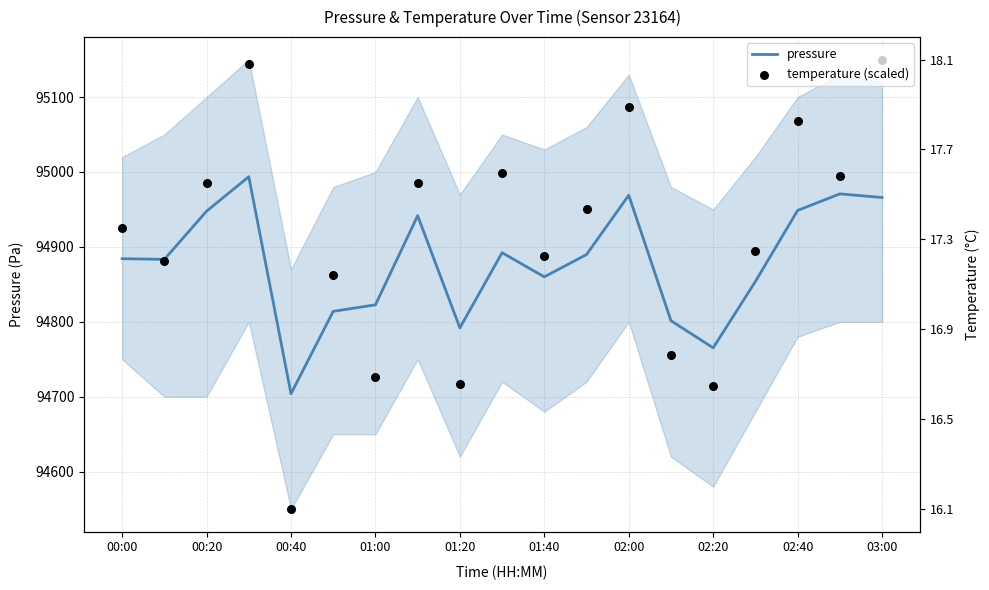

Is the value of pressure at 02:00 greater than the value of temperature (scaled) at 03:00?

No